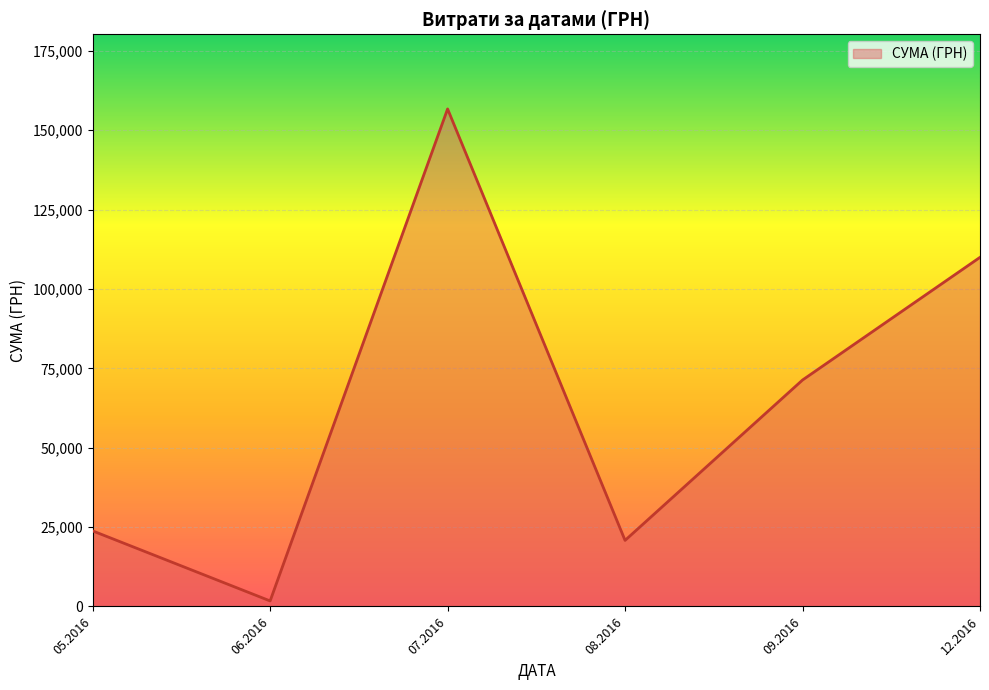

The value at 08.2016 is 29096.1. True or false?

False